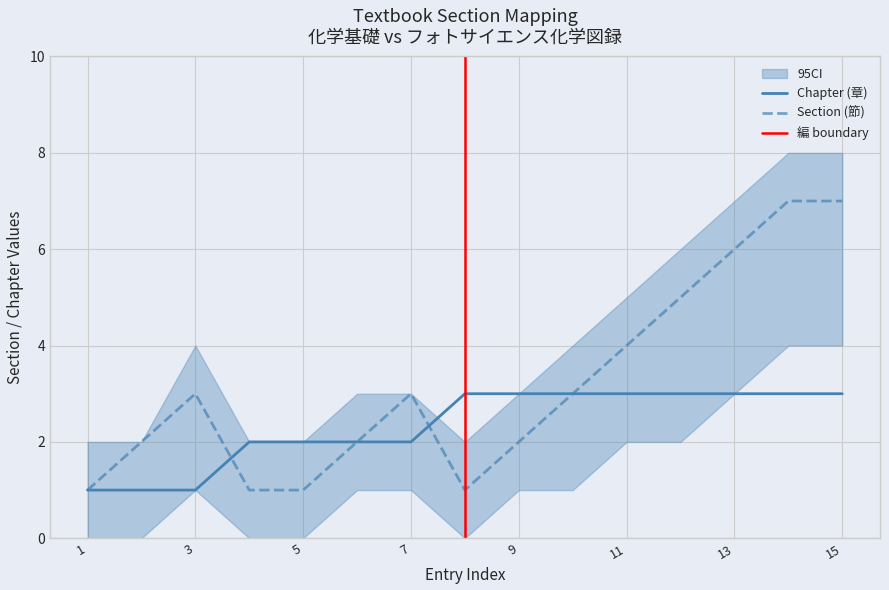

List the labels in order of section value, largest first.

14, 15, 13, 12, 11, 3, 7, 10, 2, 6, 9, 1, 4, 5, 8